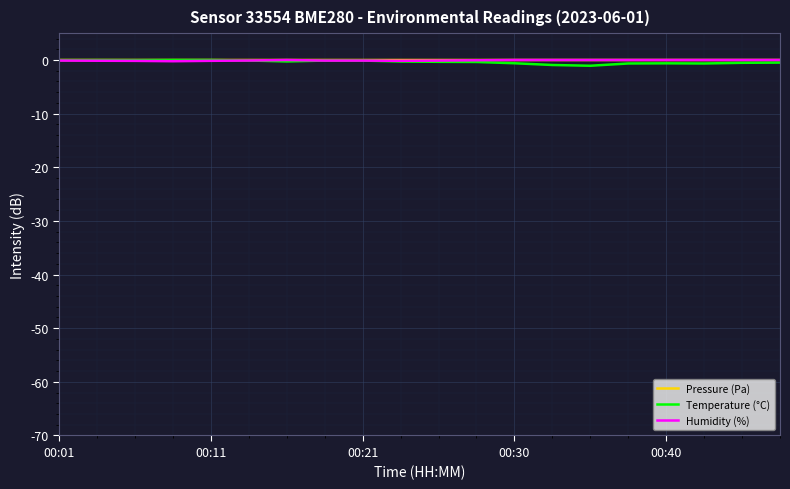

What is the sum of all Temperature (°C) values?

-7.2